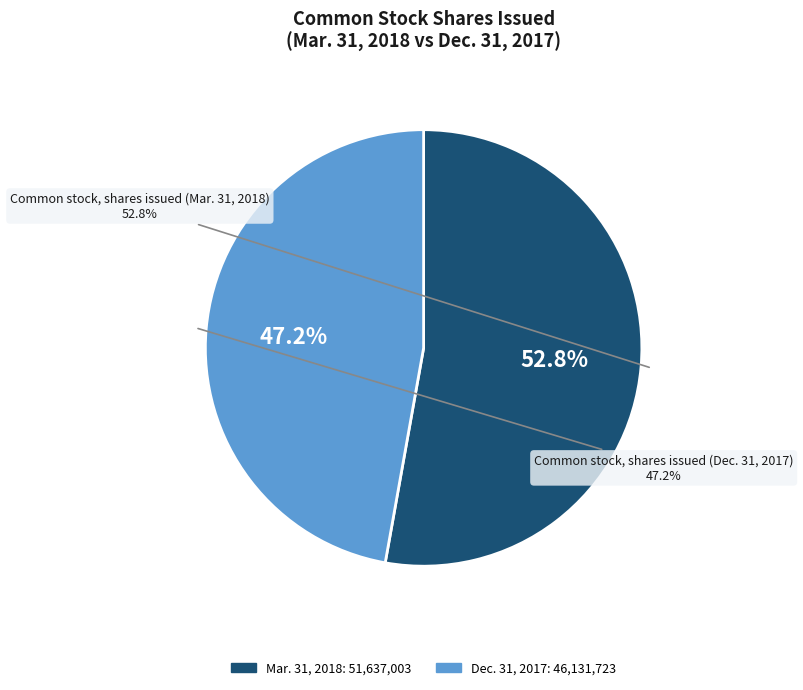

To the nearest percent, what is the average slice percentage?

50%